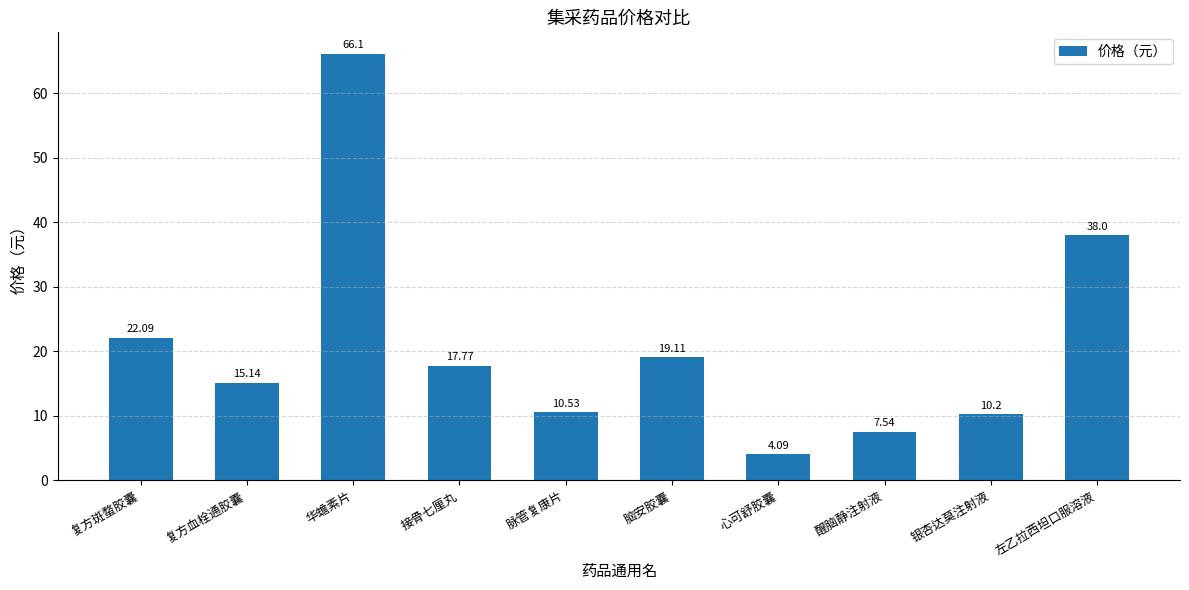

What is the average value?

21.1